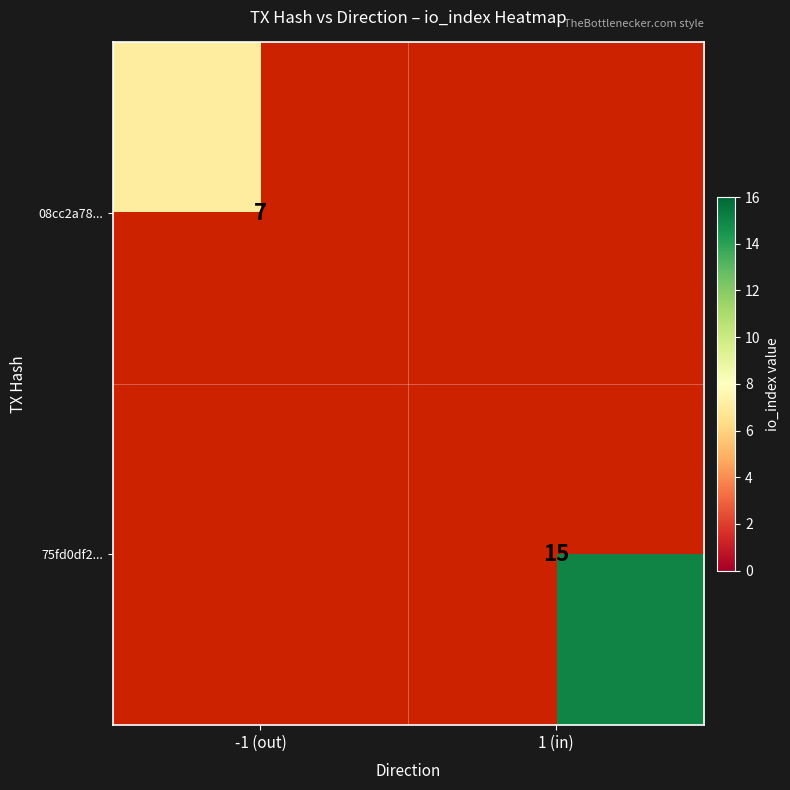

How many categories are shown in the chart?

2